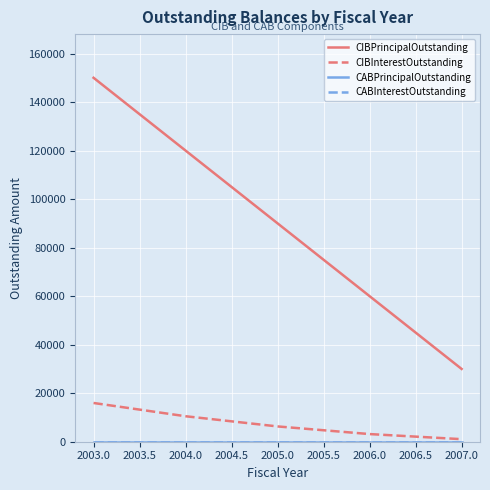

At 2003.0, list the series in order from smallest to largest.

CABPrincipalOutstanding, CABInterestOutstanding, CIBInterestOutstanding, CIBPrincipalOutstanding